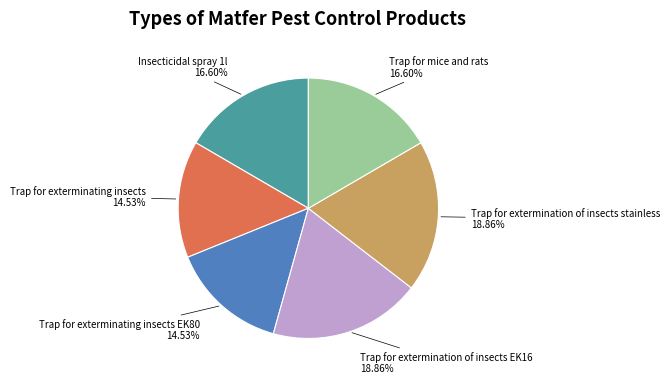

To the nearest percent, what is the average slice percentage?

17%